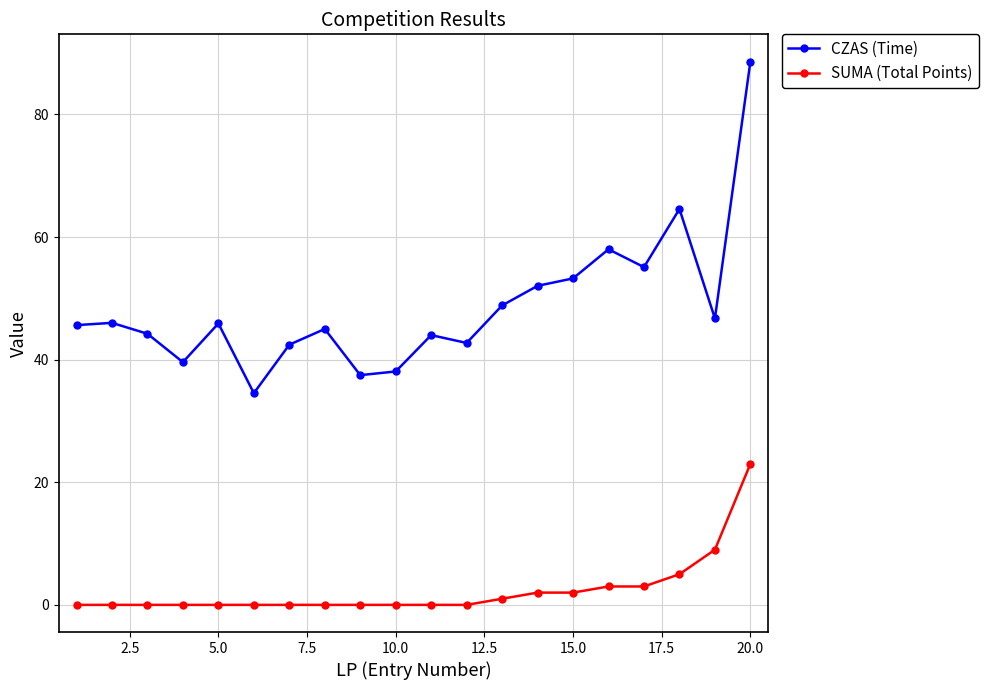

What is the maximum value shown in the chart?

88.6